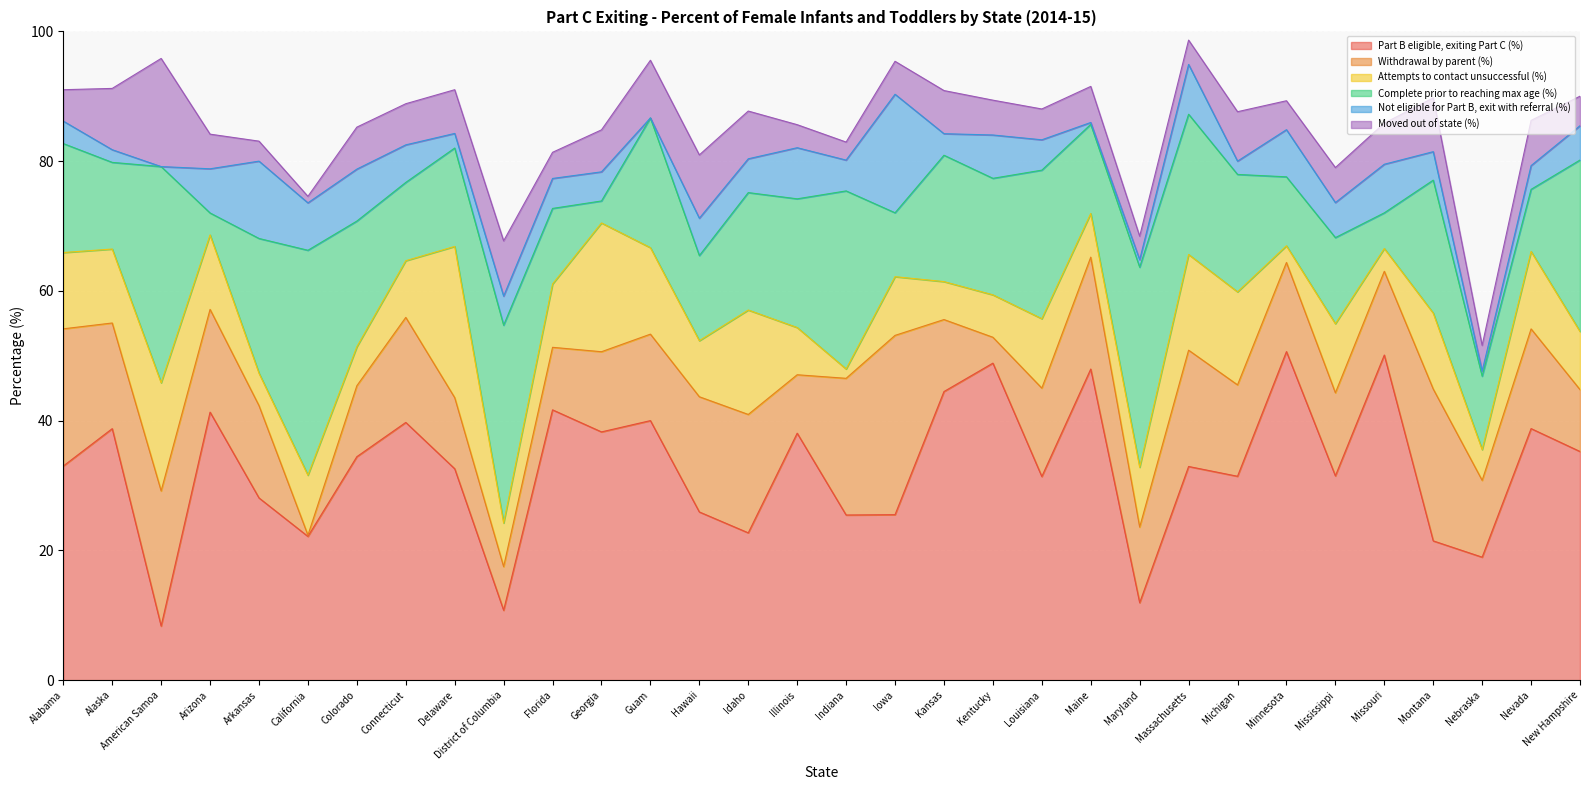

How many distinct data groups are displayed?

6